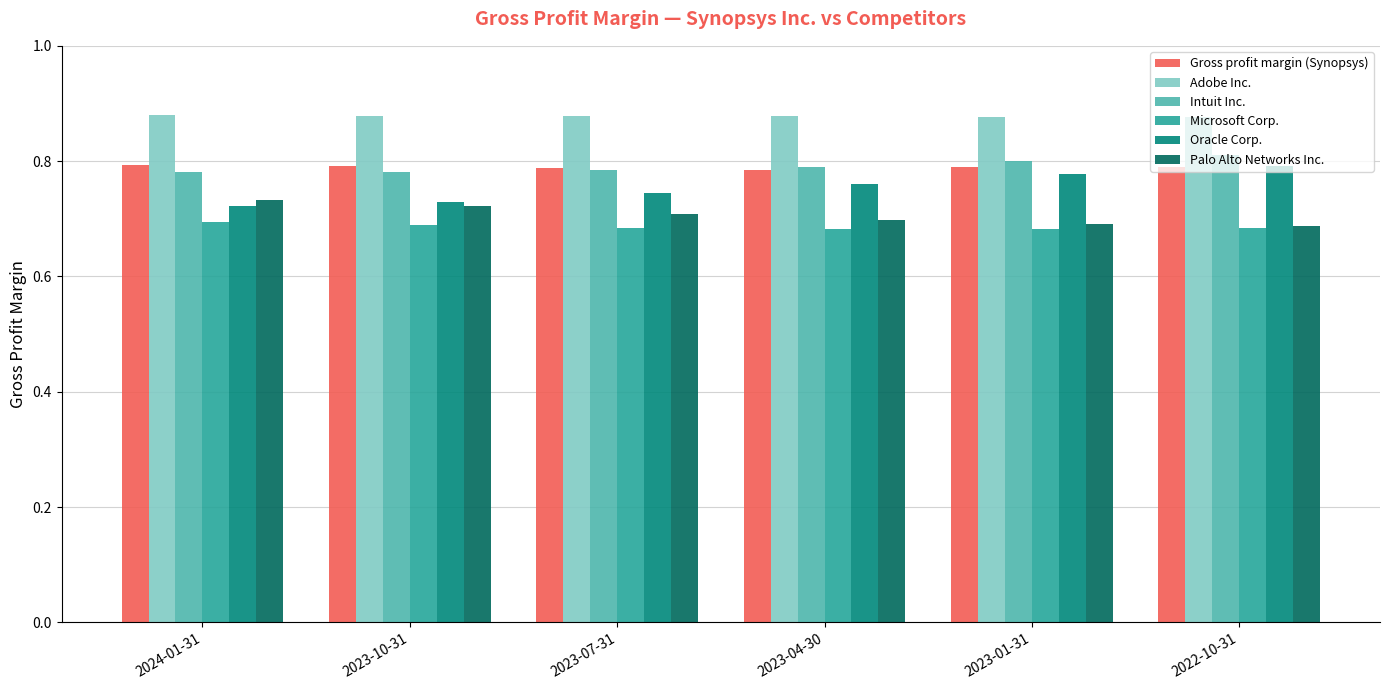

What is the total value across all series at 2023-07-31?

4.6